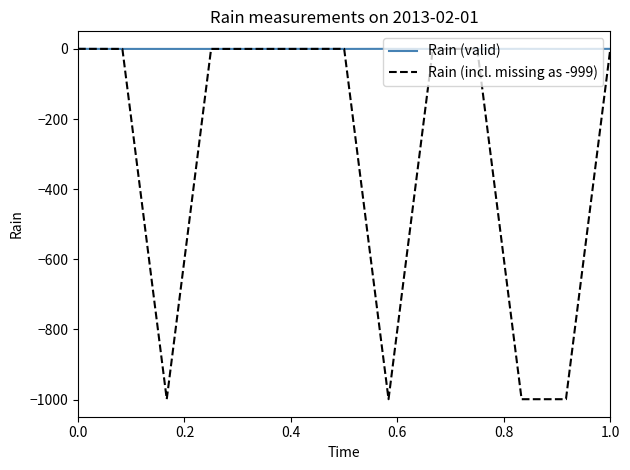

Rank the series by their average value, from highest to lowest.

Rain (valid), Rain (incl. missing as -999)